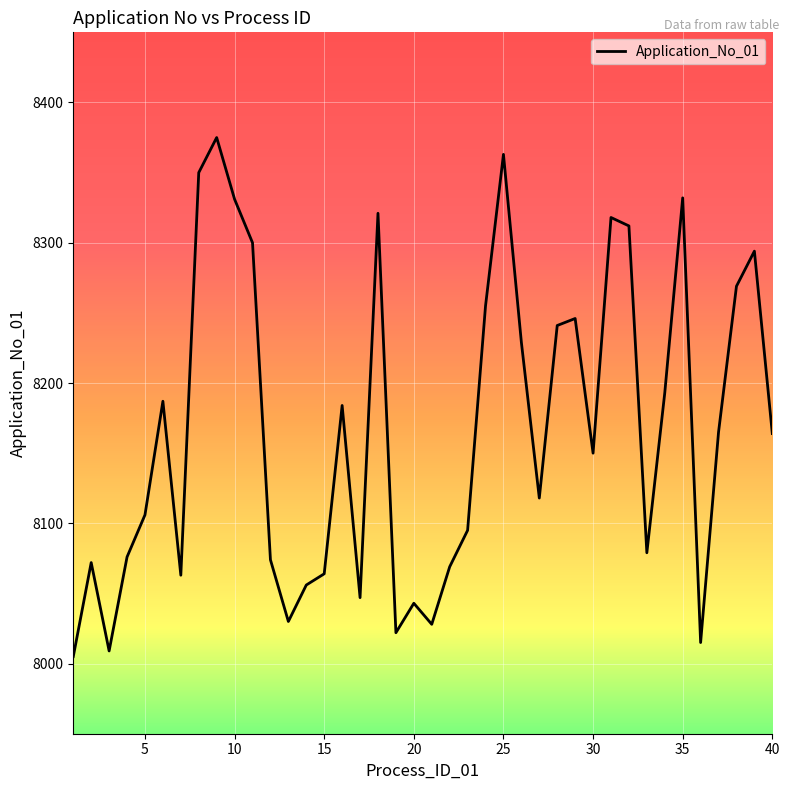

What is the difference between the maximum and minimum values?

370